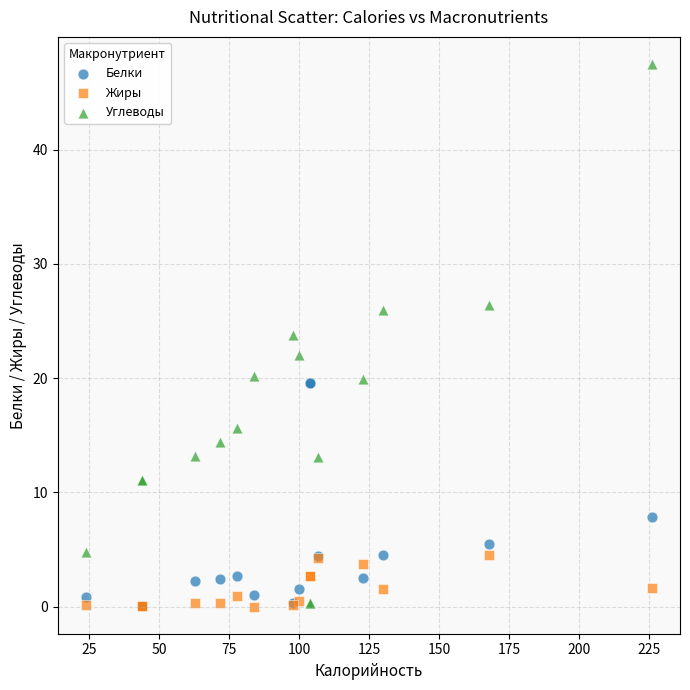

In the Белки series, what Y value is closest to 9?

7.9